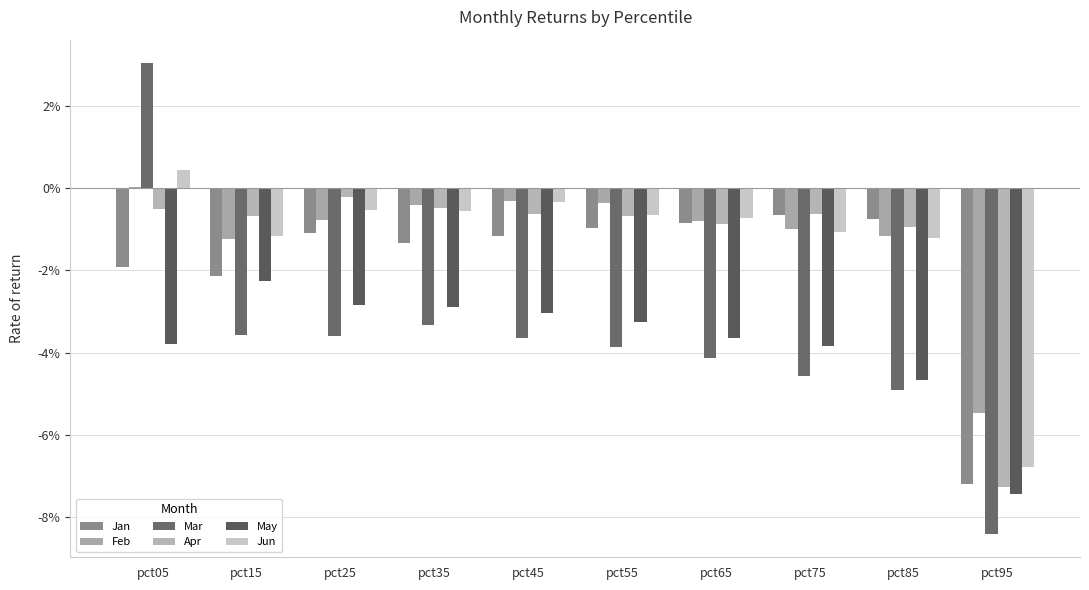

Are the bars grouped side by side (vs. stacked)?

Yes